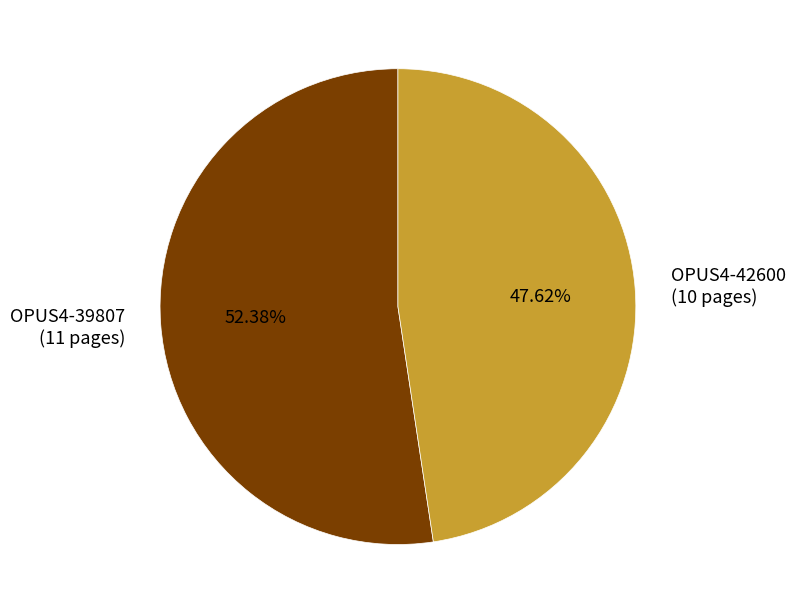

What is the total percentage of OPUS4-42600 and OPUS4-39807?

100.0%